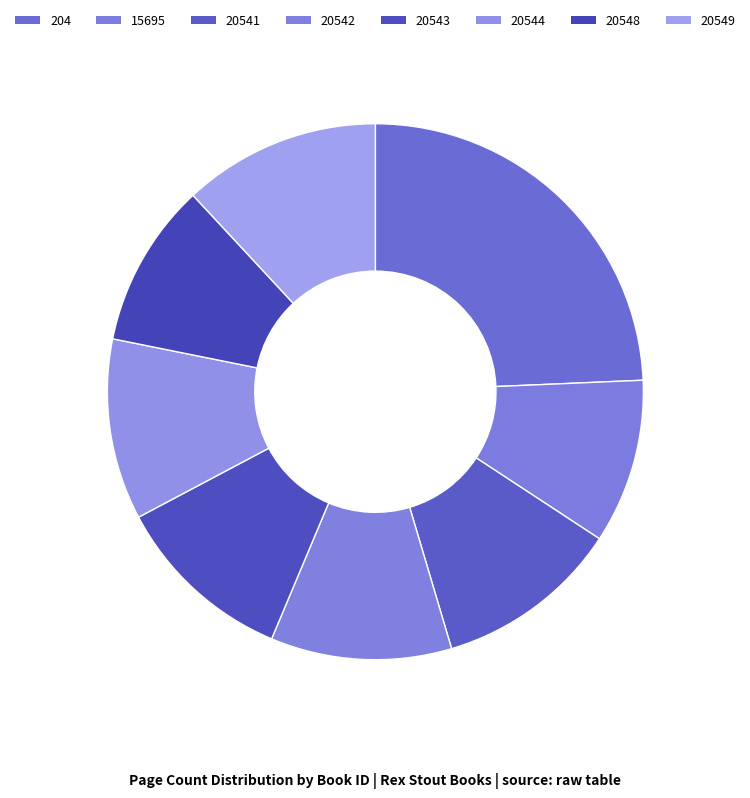

What is the change in value from 204 to 20541?

-212